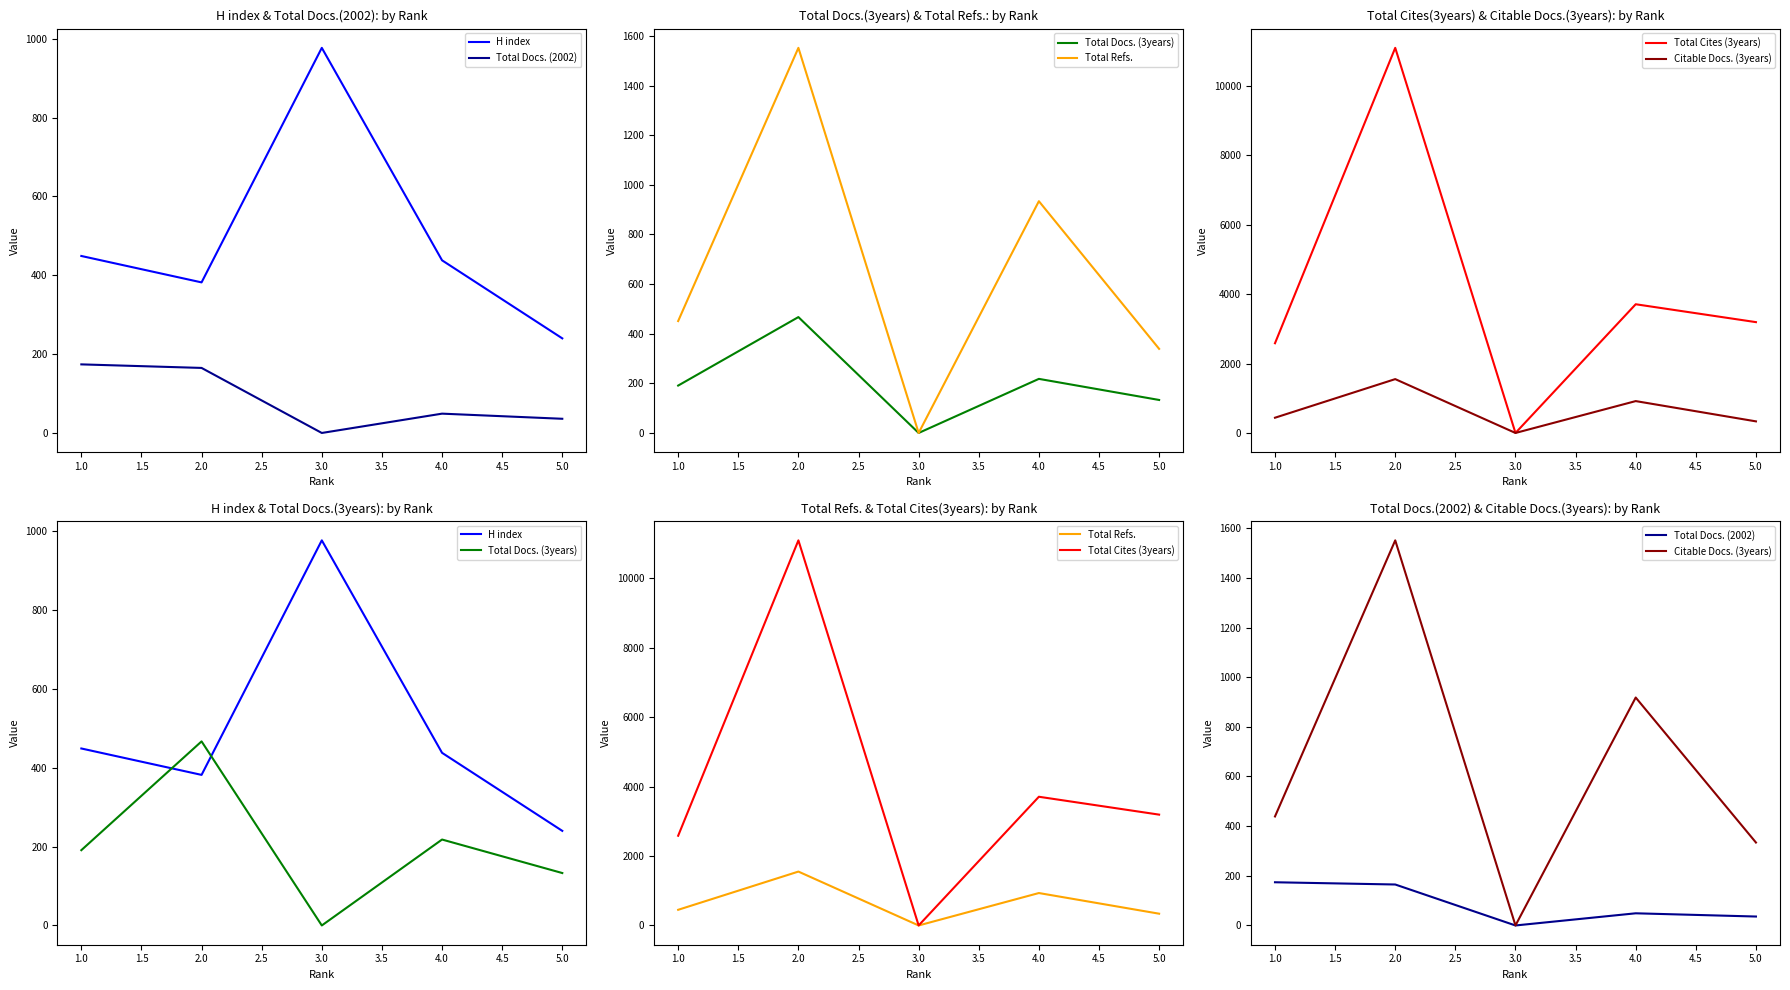

True or false: Citable Docs. (3years) and Total Docs. (3years) cross at least once.

False